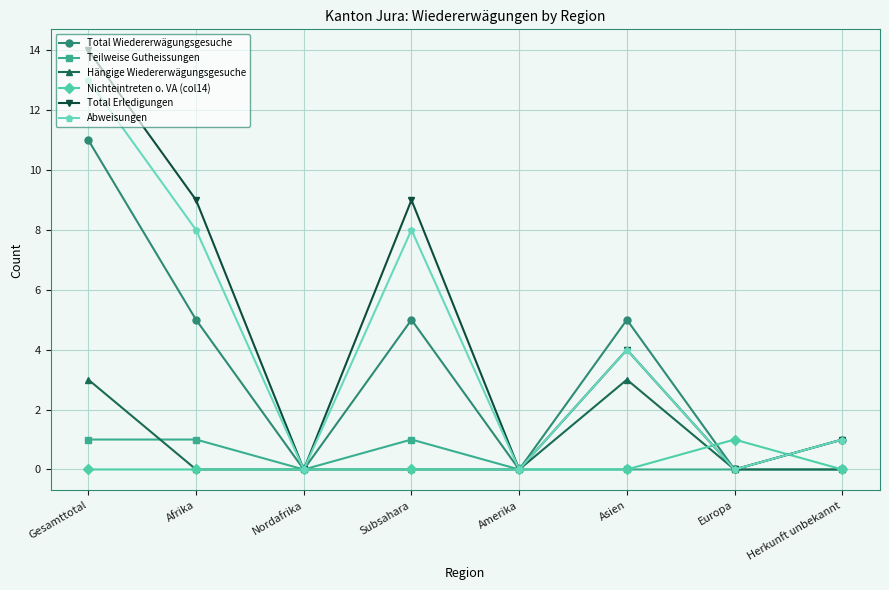

Which series has the largest range (max minus min)?

Total Erledigungen